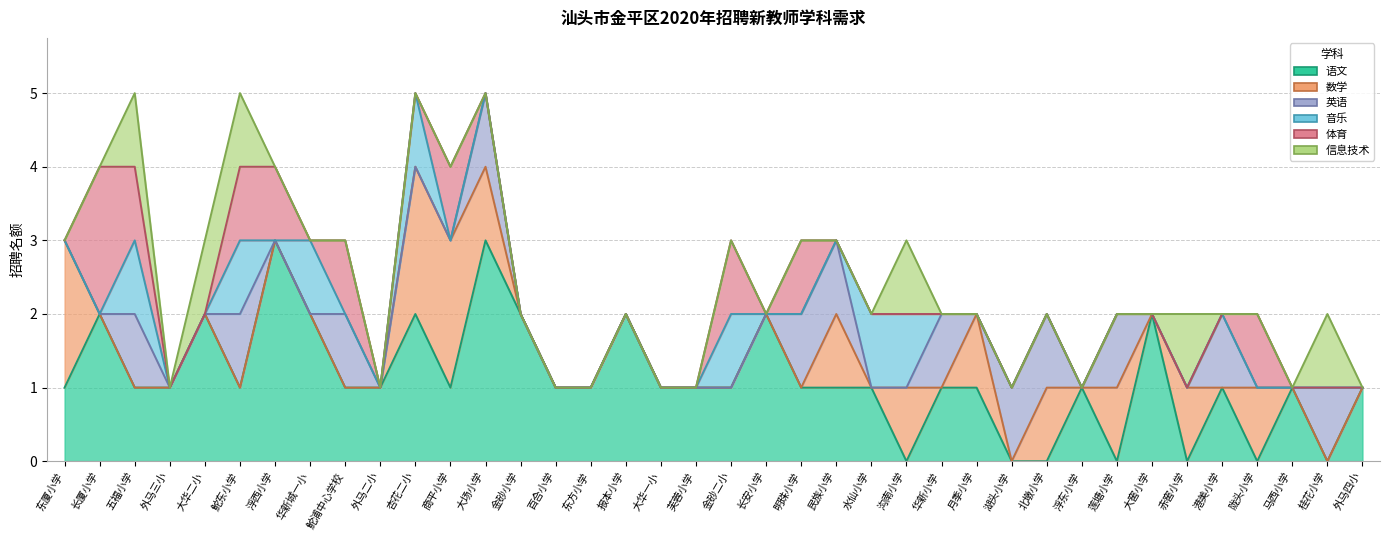

What is the label of the 26th point from the right?

大场小学